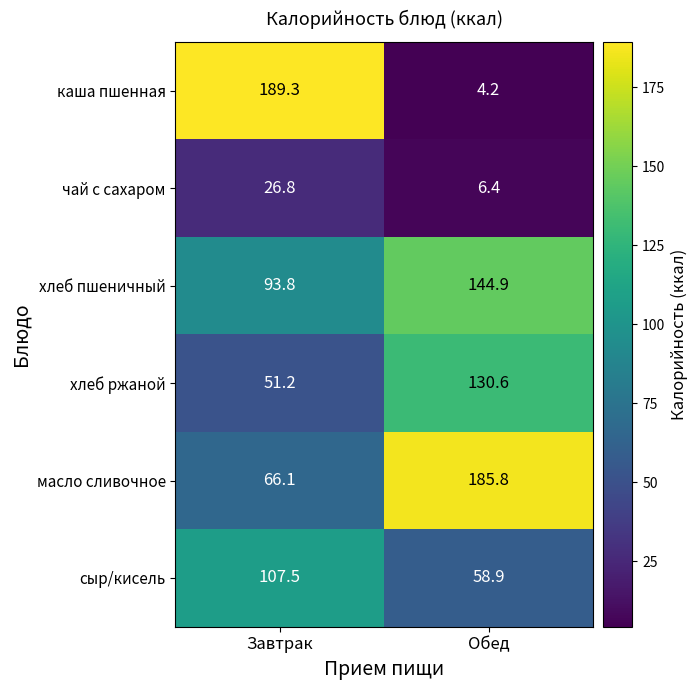

Is it true that чай с сахаром equals 11.2 at Завтрак?

False